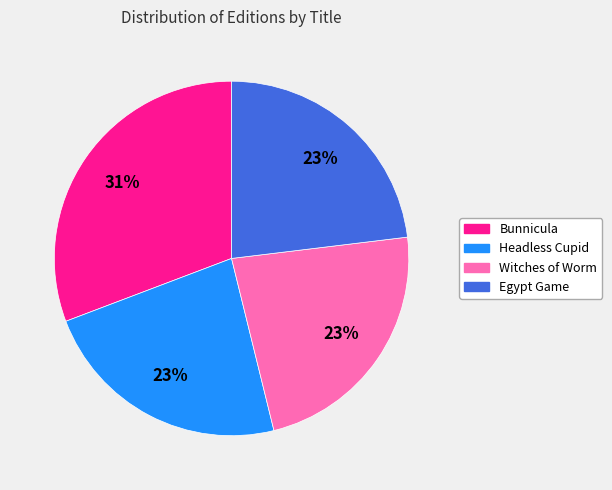

Does Egypt Game represent more than half of the total?

No